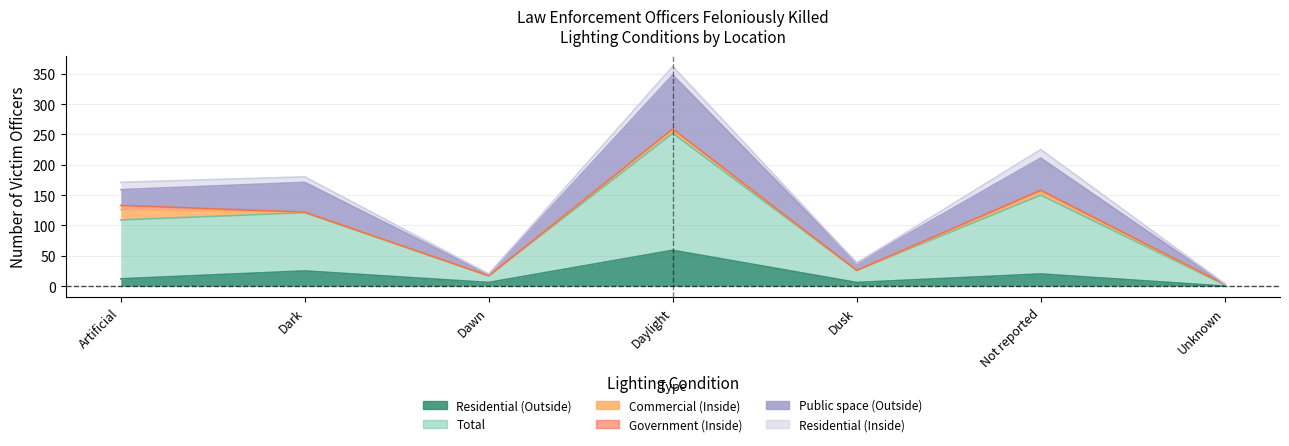

Which series has the largest range (max minus min)?

Total